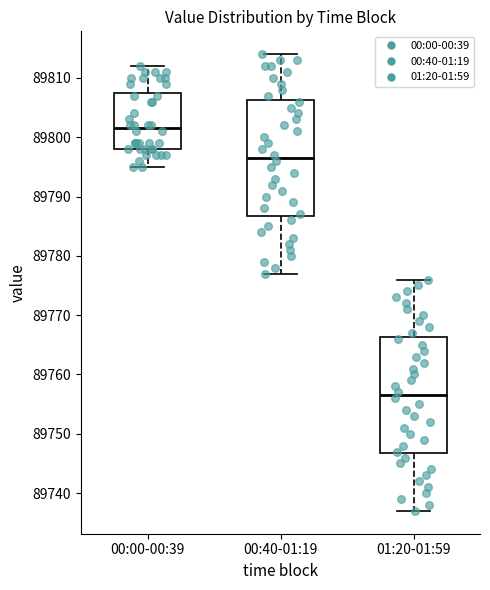

Where does the lower whisker of the box for 01:20-01:59 end on the y-axis? The values are not printed on the chart, so give them approximately, as read against the axis.

89737